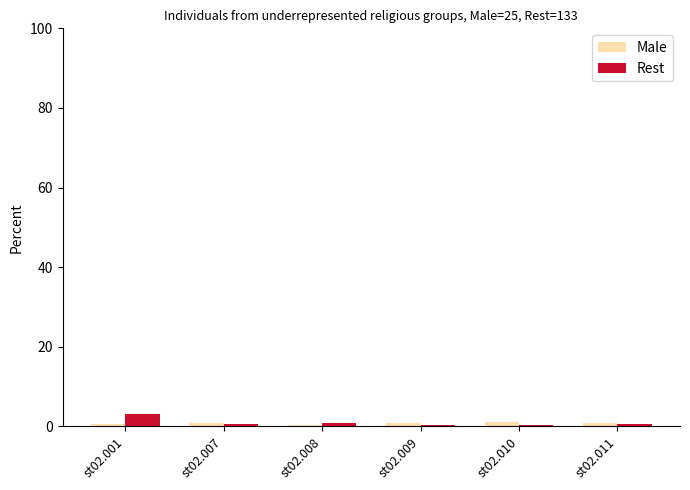

What is the maximum value shown in the chart?

3.2